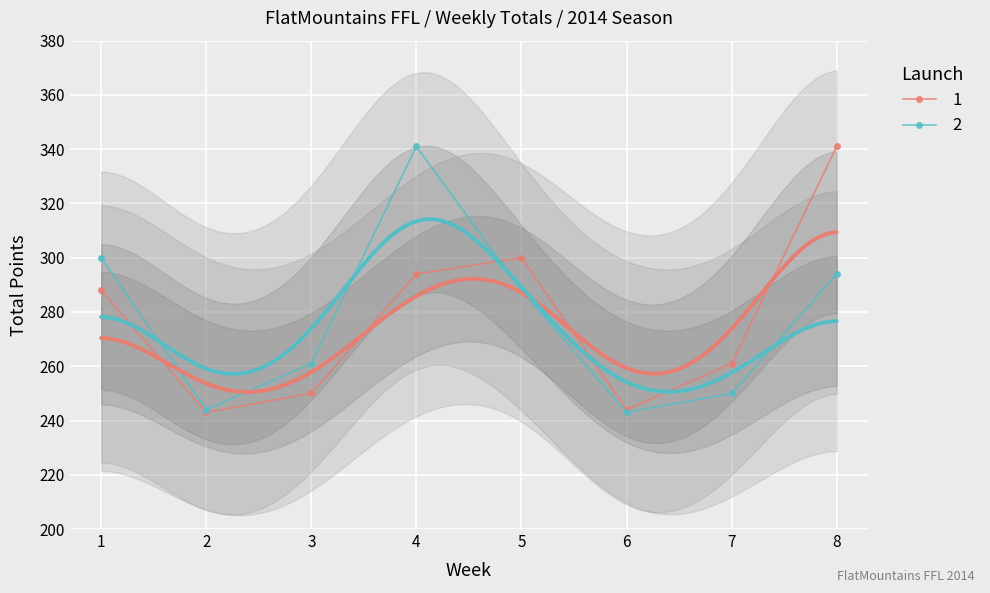

Is the value of Week Total (Launch 2) at 1 greater than the value of Week Total (Launch 1) at 6?

Yes